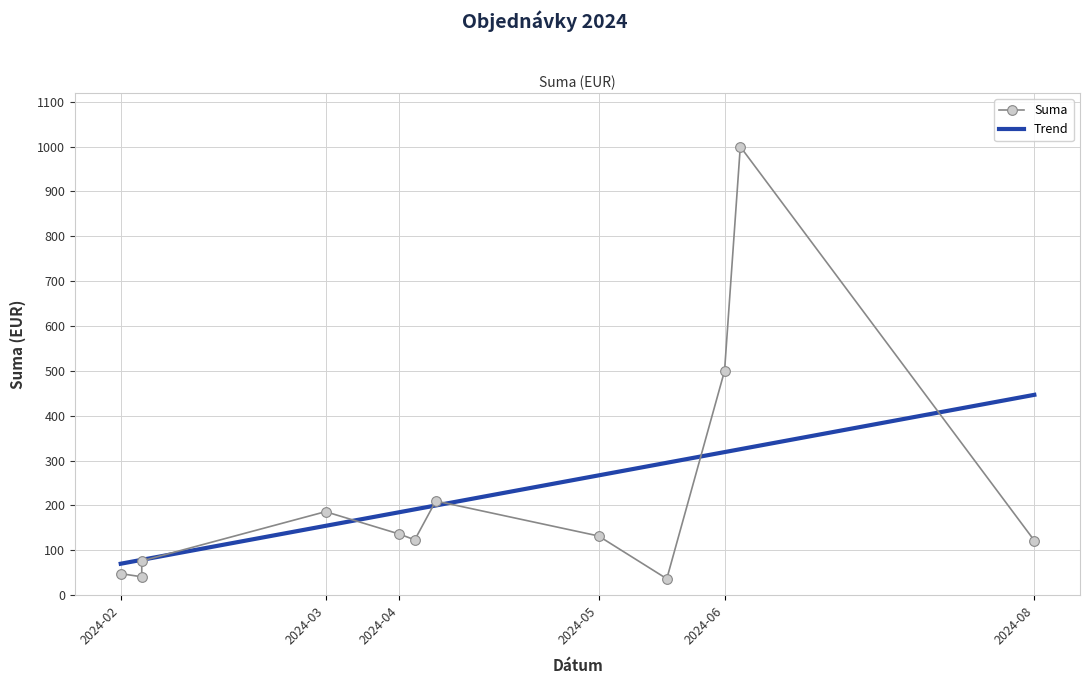

Where is Suma nearest to the value 518?

9